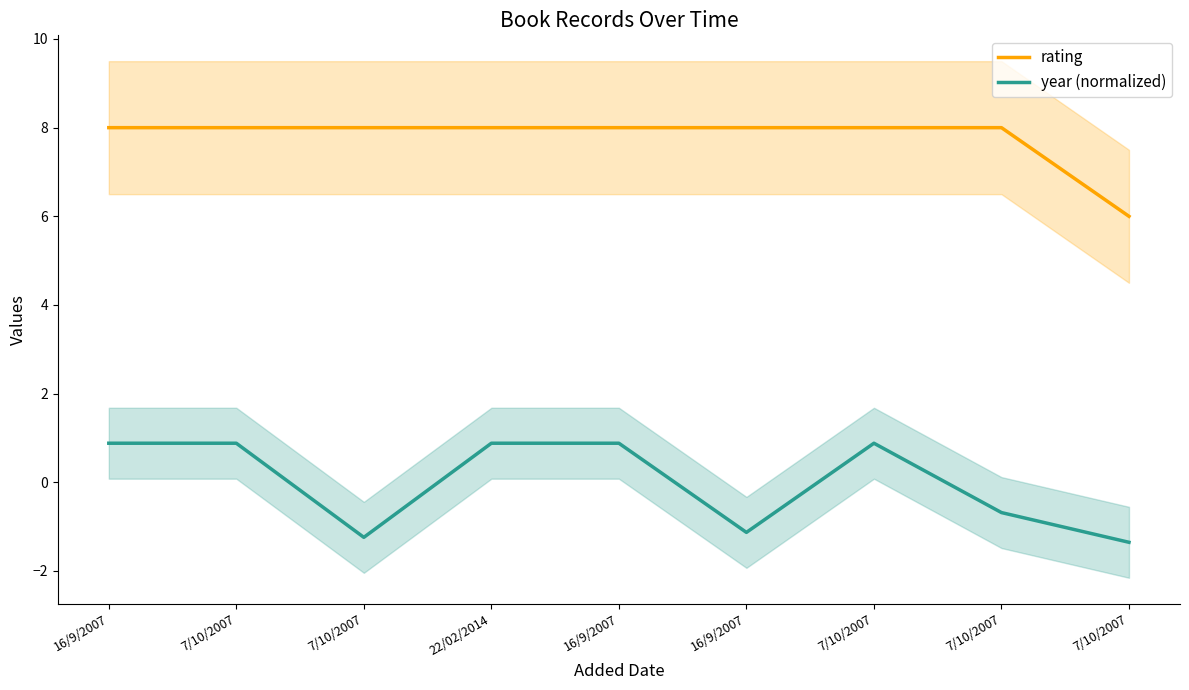

What is the value of the year (normalized) point at the 7th from the left?

0.9